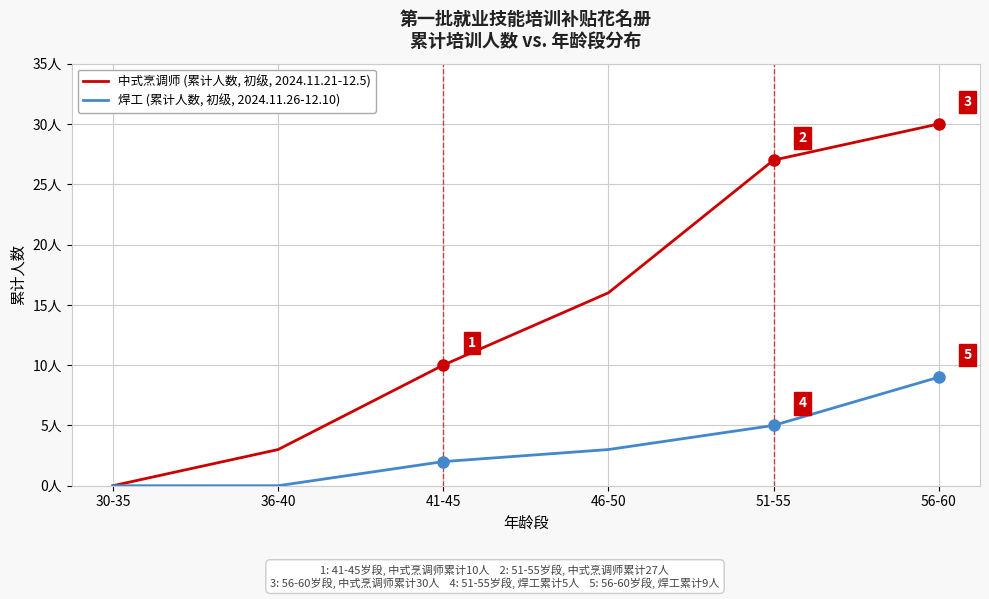

Does the chart display data point markers on the line(s)?

No